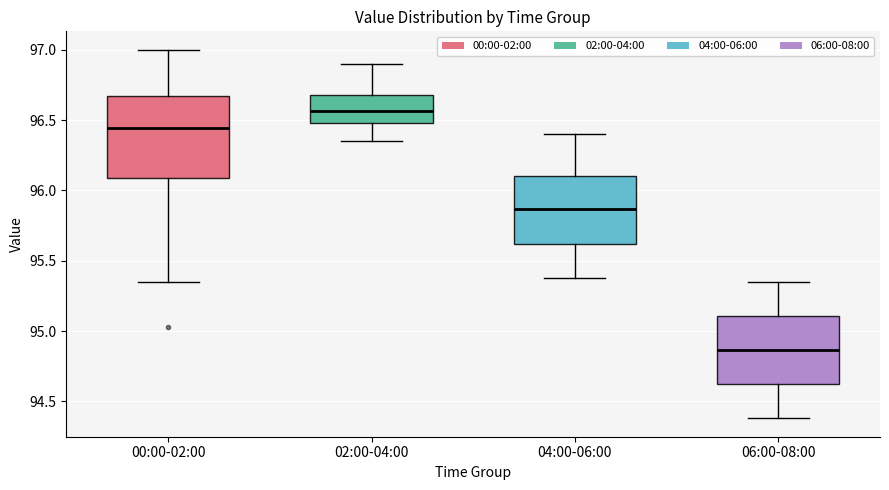

Where does the upper whisker of the box for 06:00-08:00 end on the y-axis? The values are not printed on the chart, so give them approximately, as read against the axis.

95.35